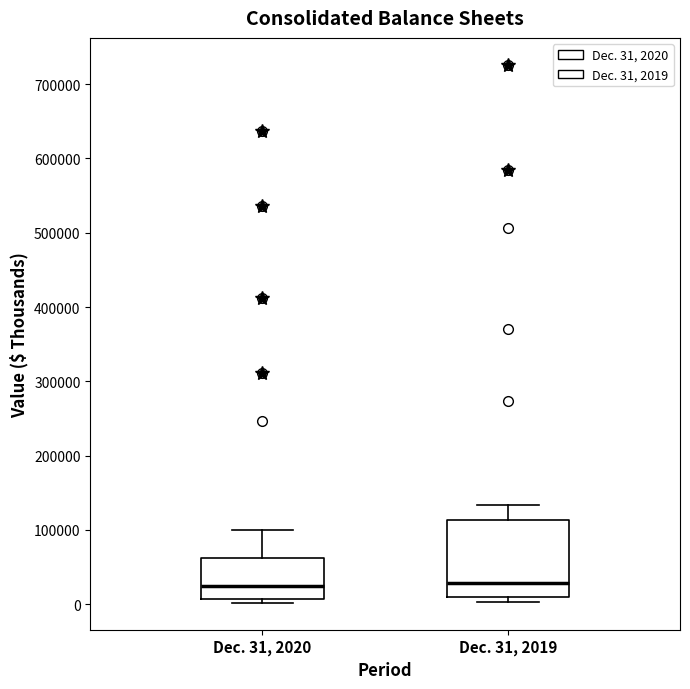

Which box is the tallest, from its lower edge to its upper edge?

Dec. 31, 2019